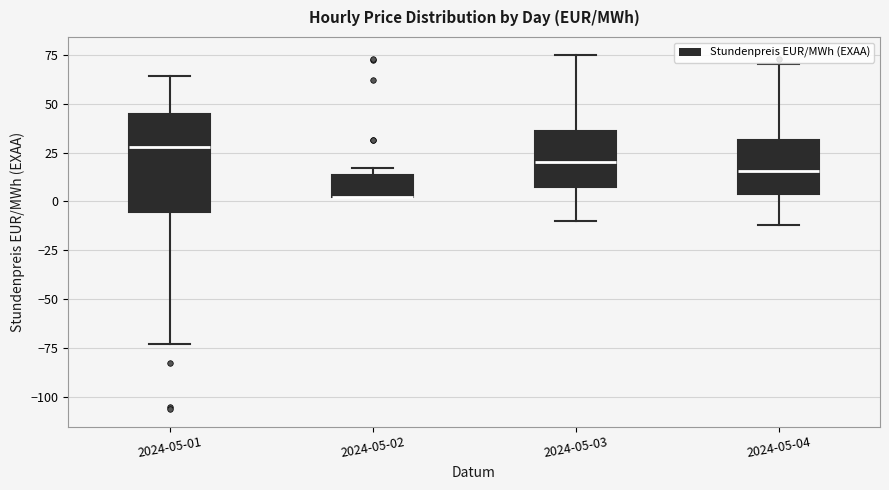

Which box is the tallest, from its lower edge to its upper edge?

2024-05-01